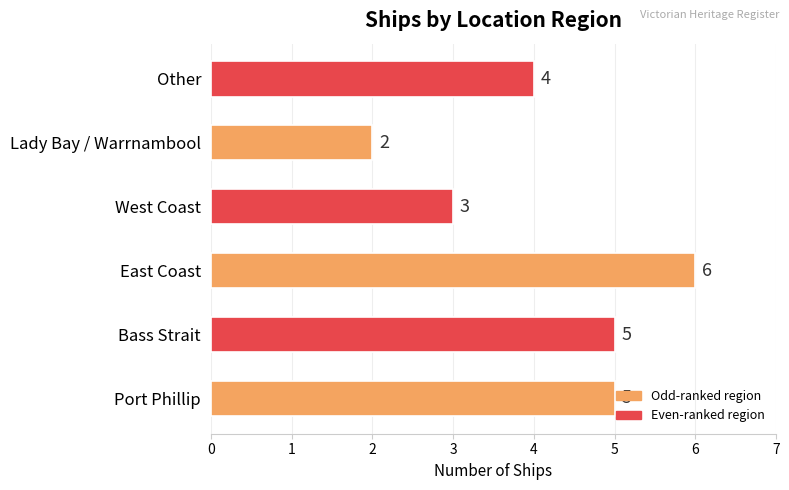

Between Port Phillip and West Coast, which is larger?

Port Phillip